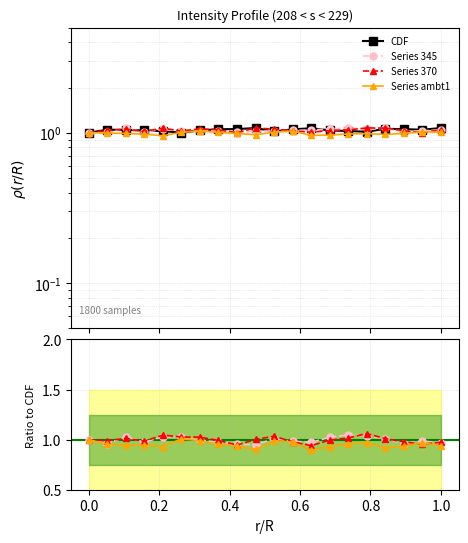

After their last crossing, which series has the higher values: CDF or Series 370?

CDF